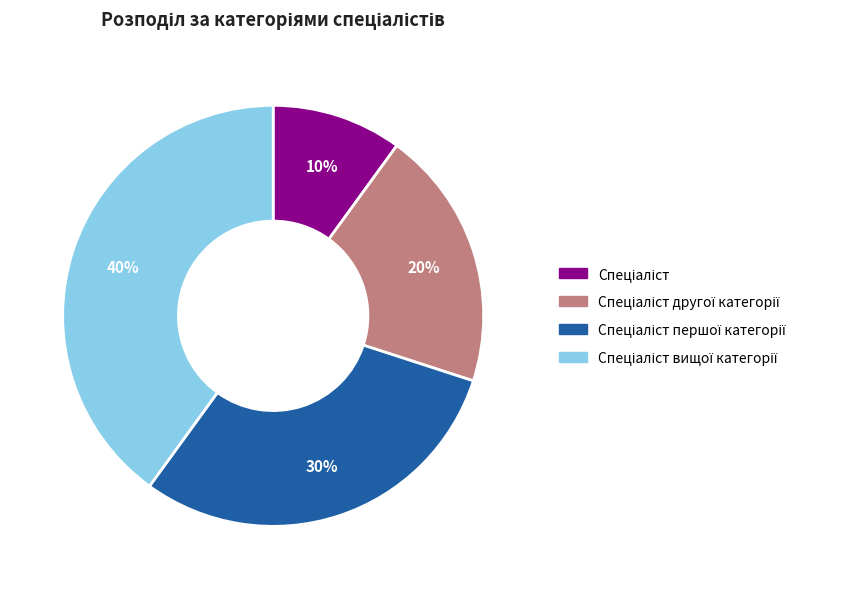

To the nearest percent, what is the difference between the largest and smallest slice percentages?

30%